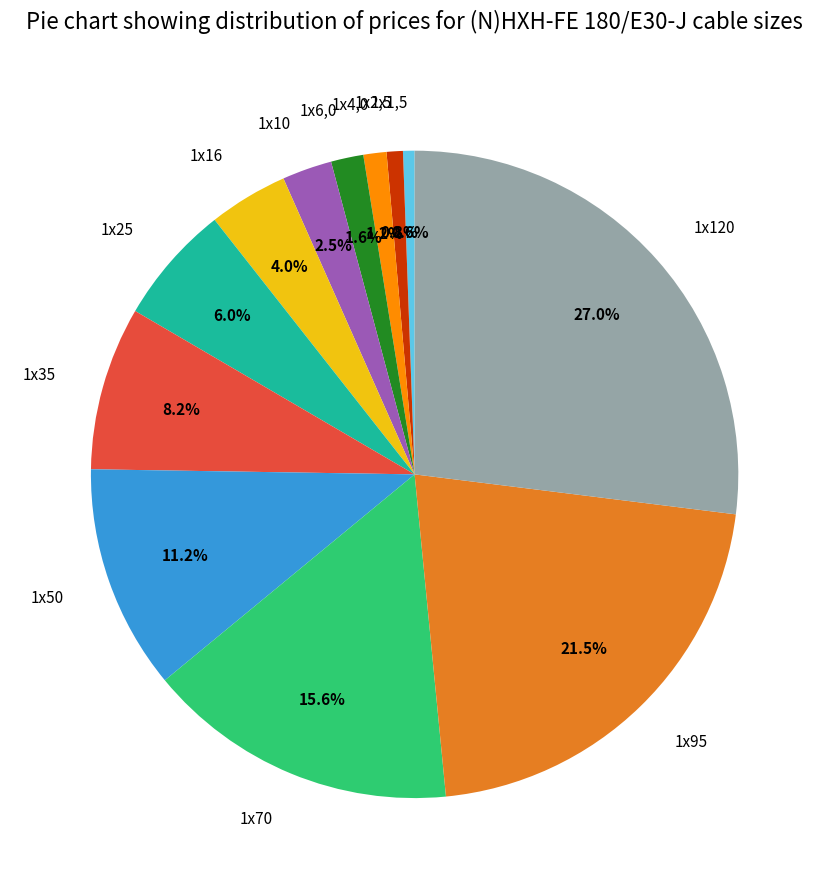

To the nearest percent, what percentage of the pie is 1х6,0?

2%